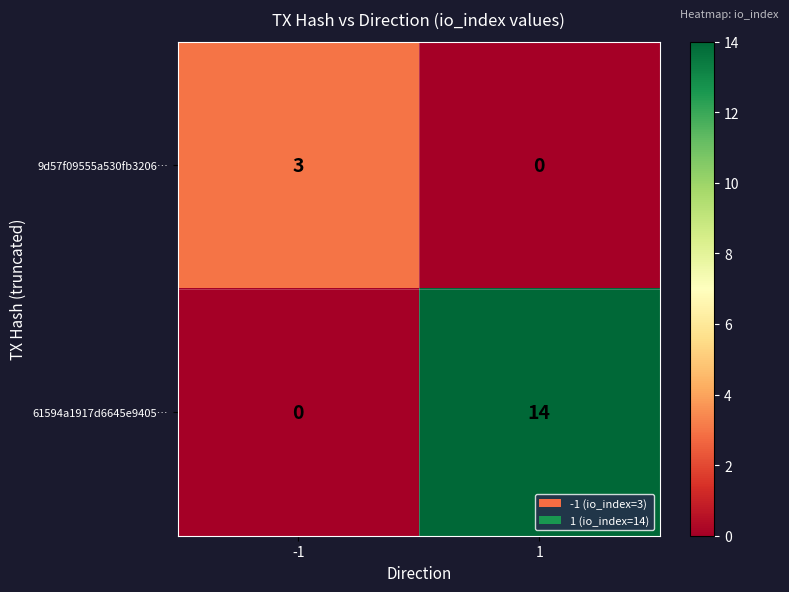

Is it true that 61594a1917d6645e9405… equals 19 at 1?

False